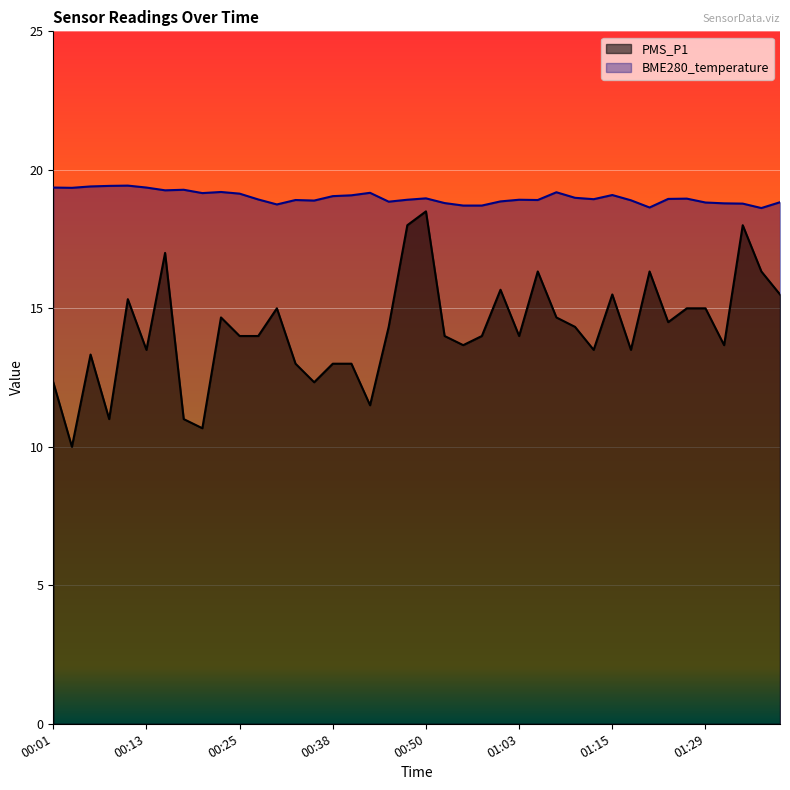

What is the value of the PMS_P1 point at the 11th from the left?

14.0